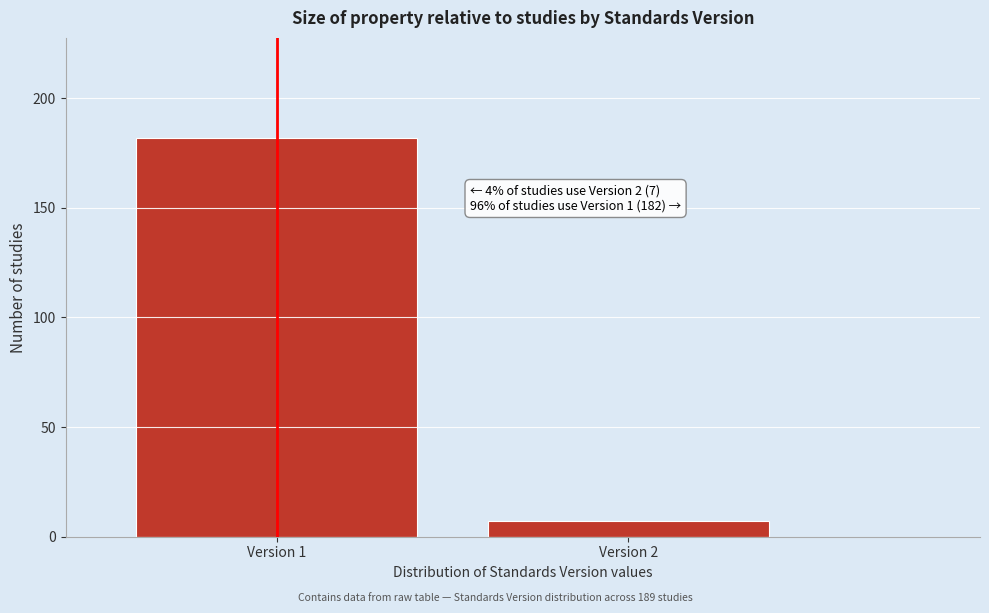

Reading right to left, what are all the values shown in this chart?

7	182